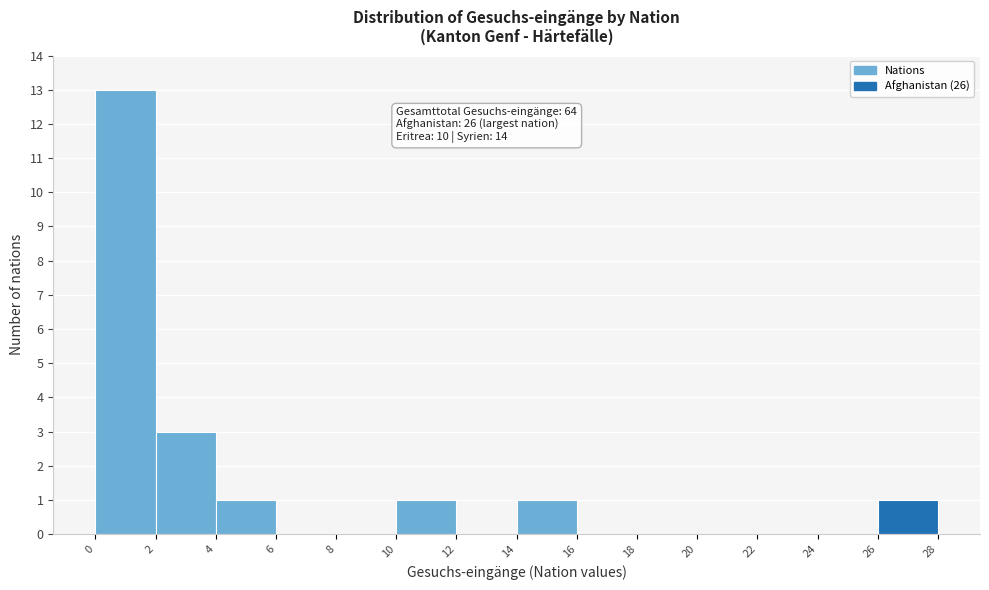

Over which range of the x-axis is the bar tallest?

0 to 2